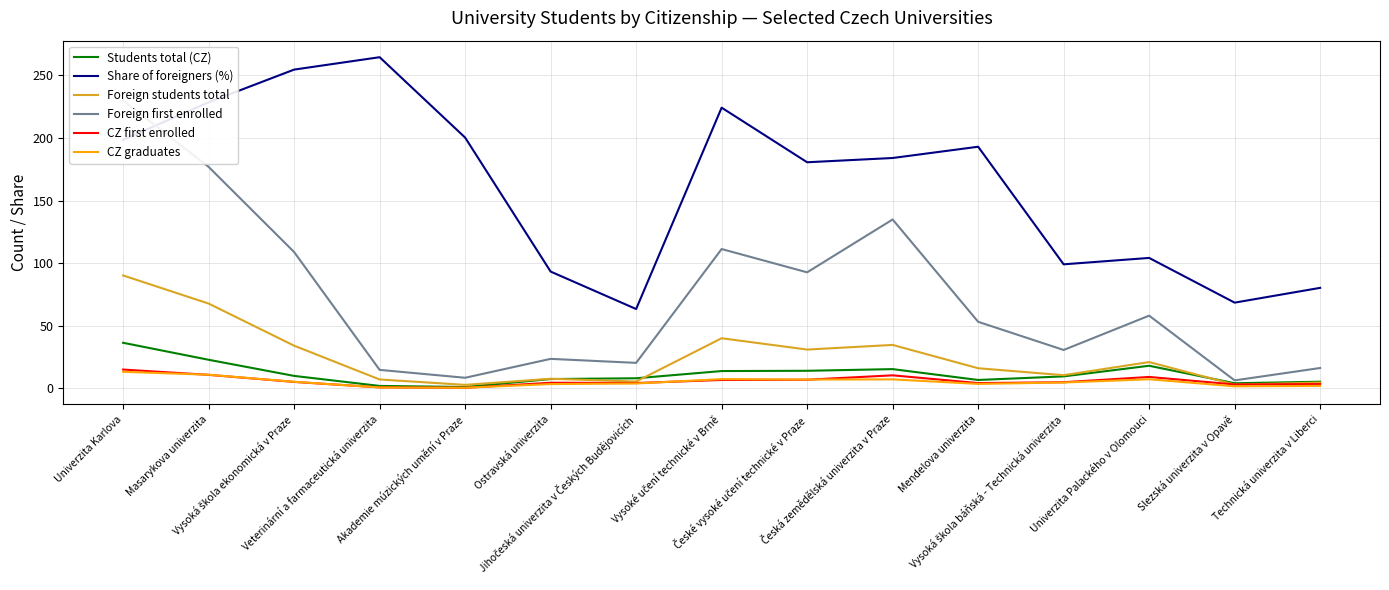

How many interior local peaks does the Foreign first enrolled series have?

4